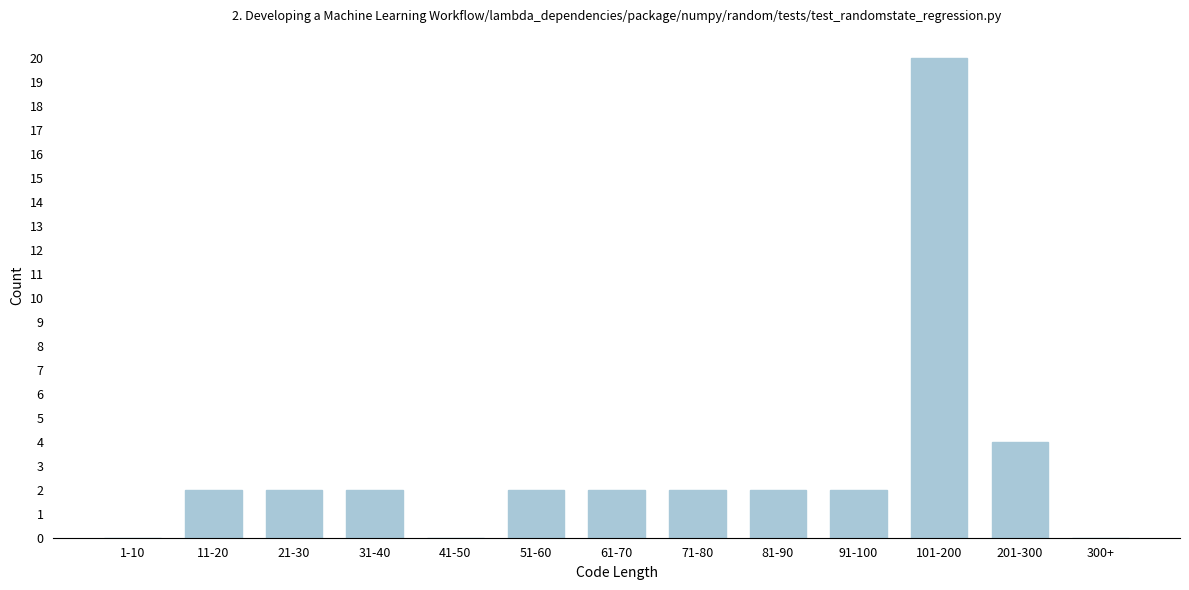

Reading left to right, transcribe all the data shown in this chart.

1-10=0	11-20=2	21-30=2	31-40=2	41-50=0	51-60=2	61-70=2	71-80=2	81-90=2	91-100=2	101-200=20	201-300=4	300+=0